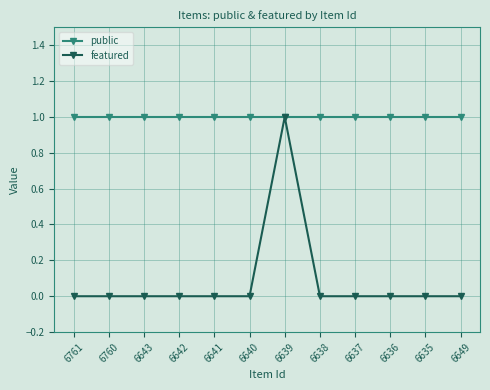

Read the public value at 6643.

1